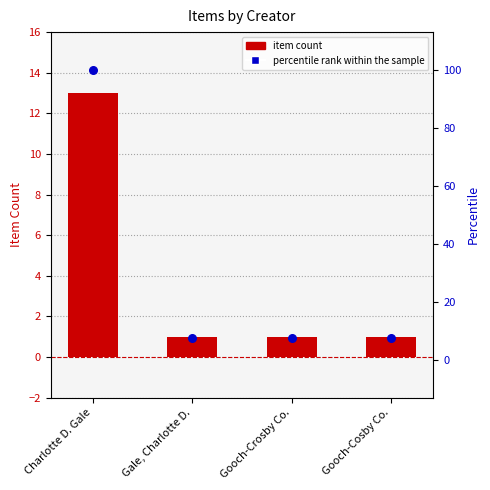

Which series contains the highest Y value?

percentile rank within the sample